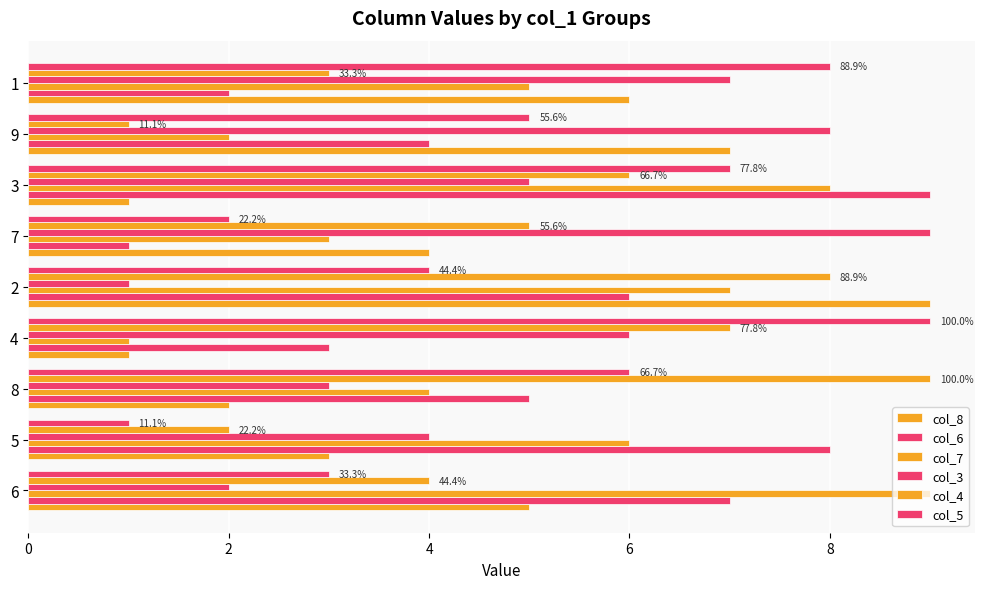

How many distinct data groups are displayed?

6